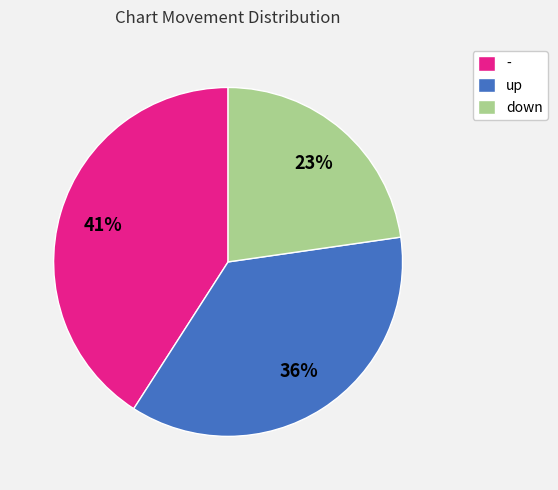

Does - represent more than half of the total?

No